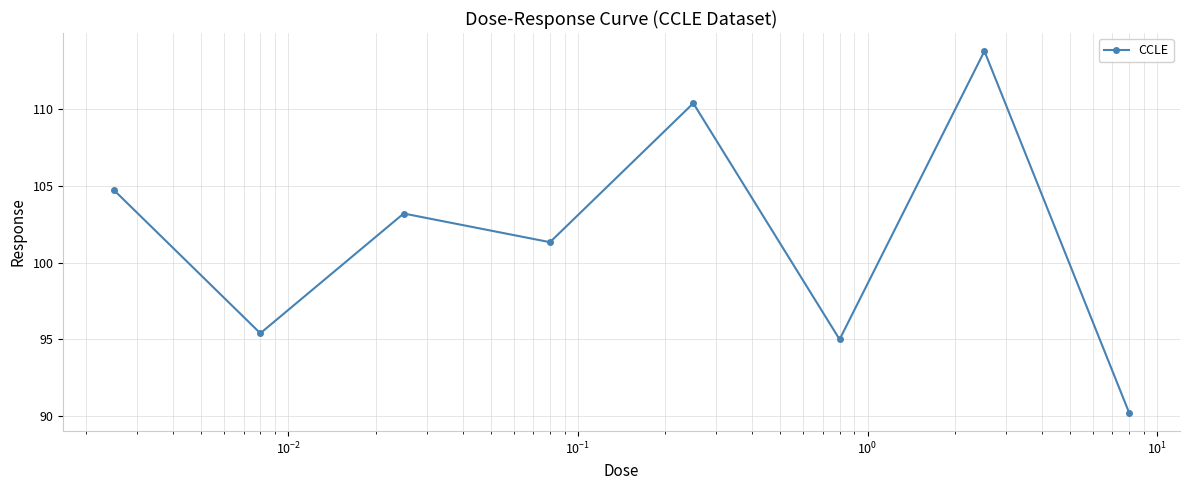

True or false: there are more than 1 points higher than both neighbors.

True